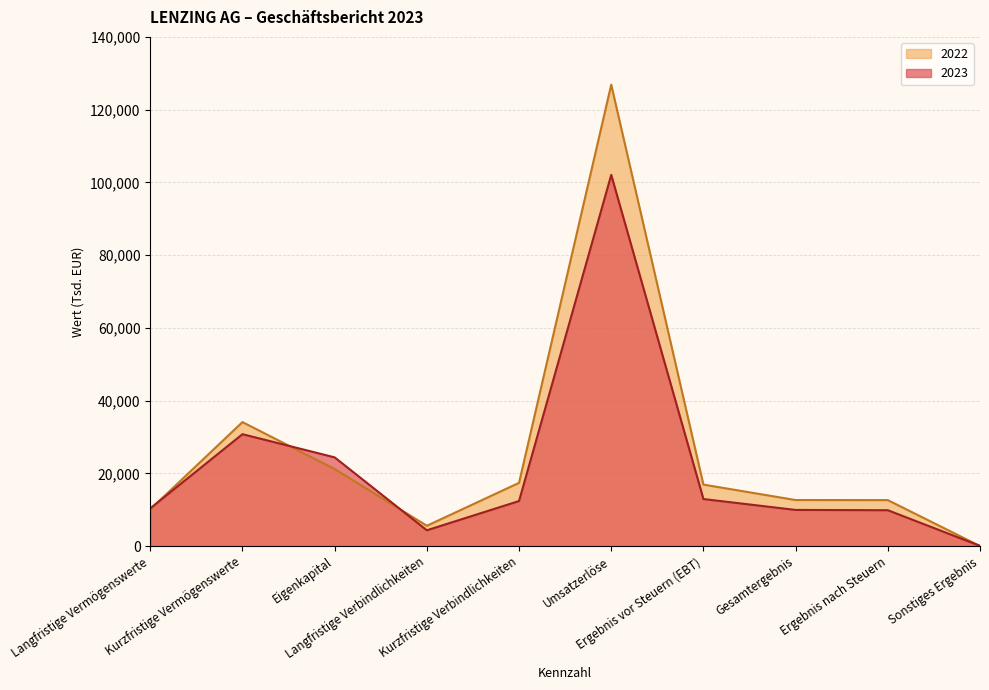

How many values in the 2023 series are below 12403?

5